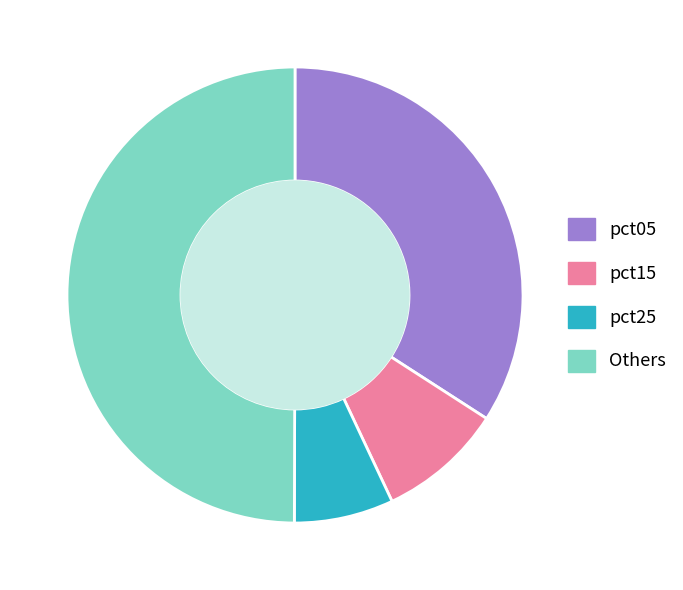

How many segments does this pie chart have?

4